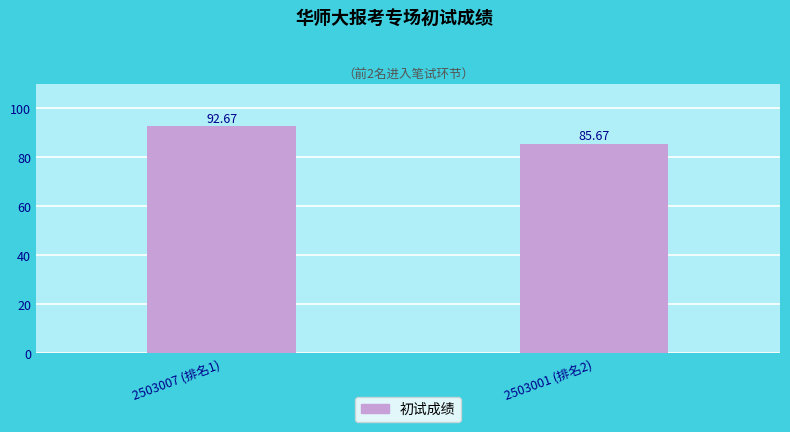

At which label does the data first exceed 92?

2503007 (排名1)